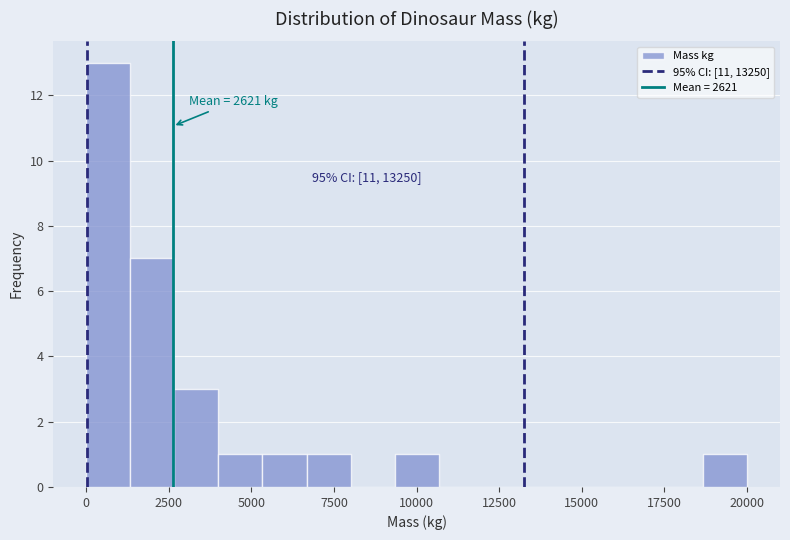

Read against the x-axis, roughly where is the centre of the tallest bar?

500